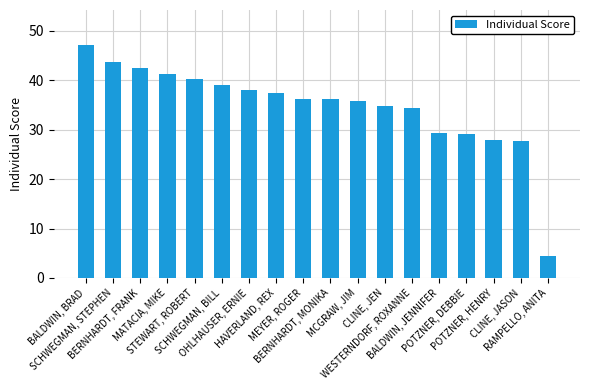

The chart shows a value of 43.7 at SCHWEGMAN, STEPHEN. True or false?

True